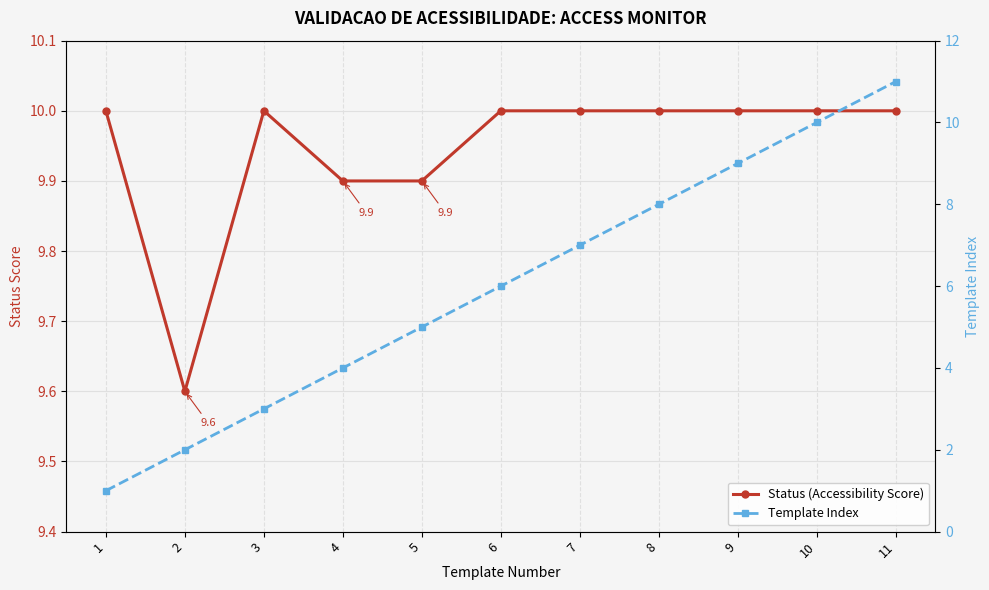

True or false: Template Index and Status (Accessibility Score) intersect in this chart.

False